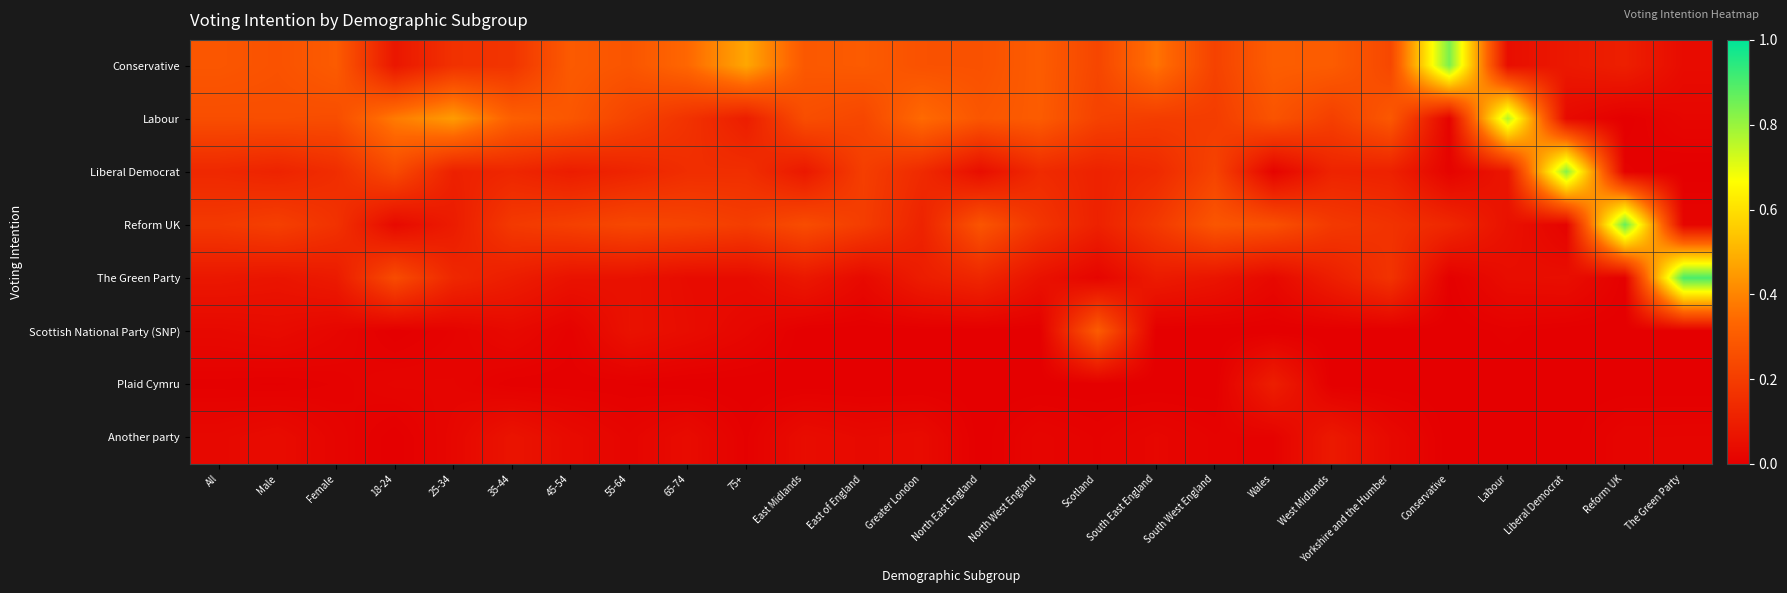

Which series has the largest range (max minus min)?

The Green Party